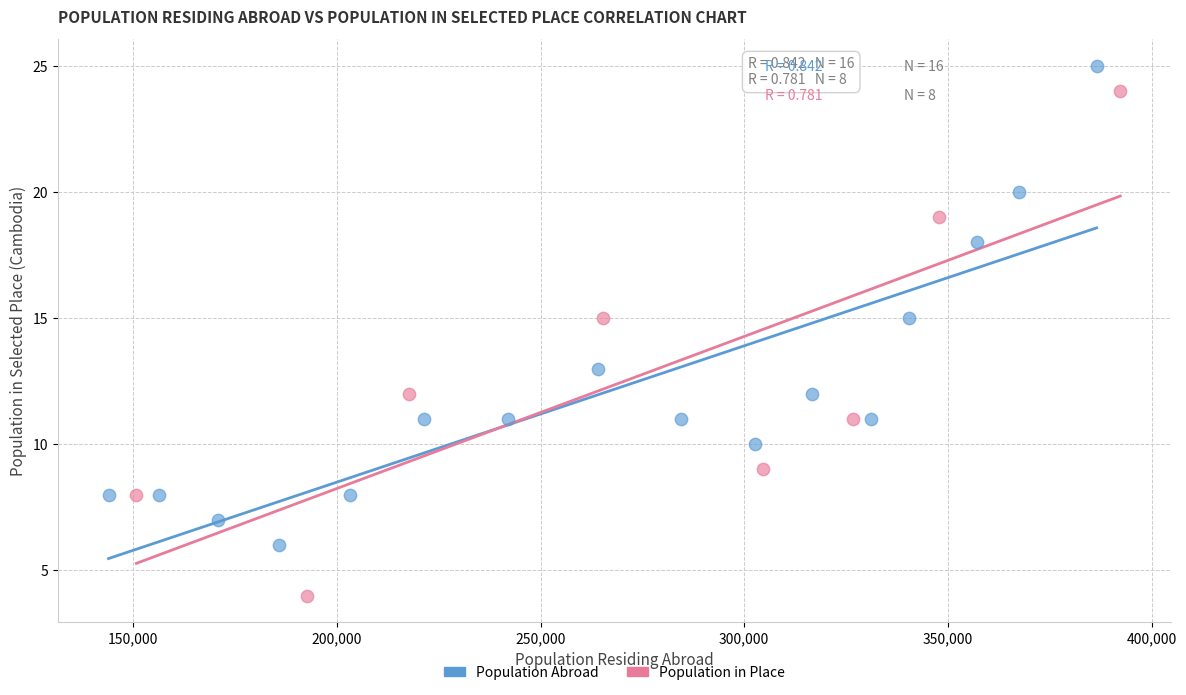

Which series has the largest Y range (max minus min)?

Population in Place